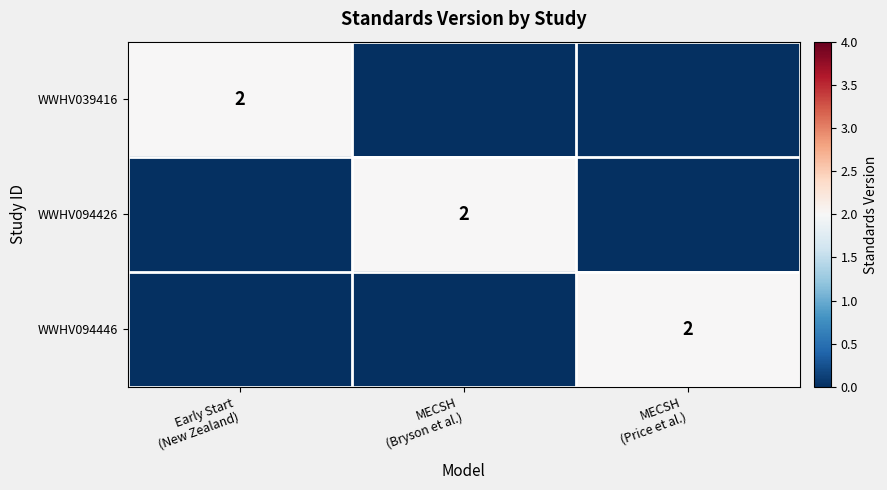

Is it true that WWHV094426 equals 0 at MECSH (Price et al.)?

True